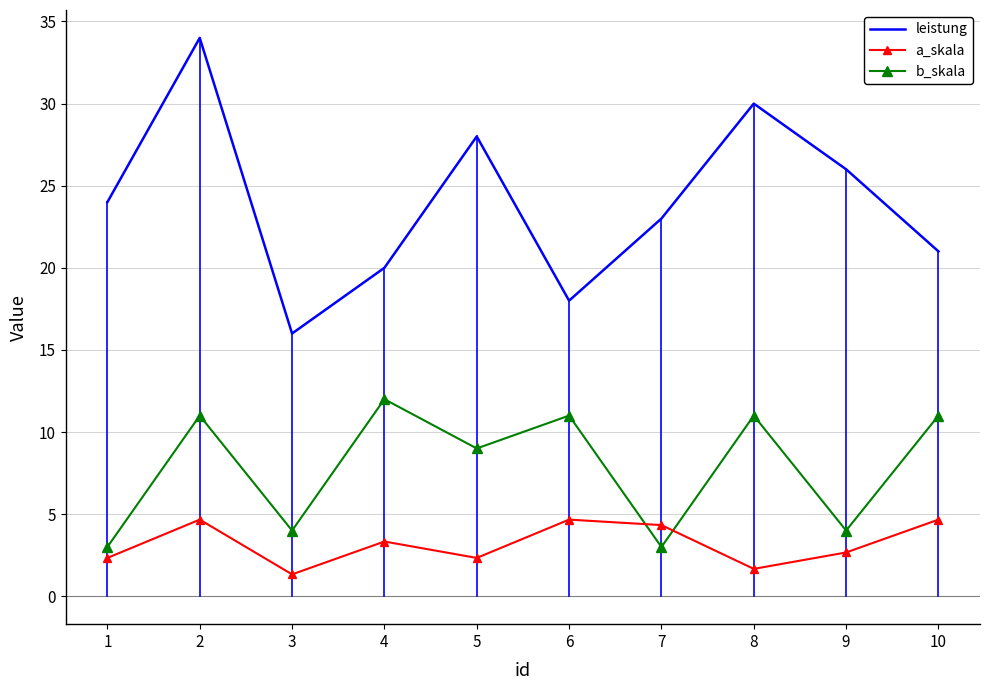

At 3, list the series in order from smallest to largest.

a_skala, b_skala, leistung